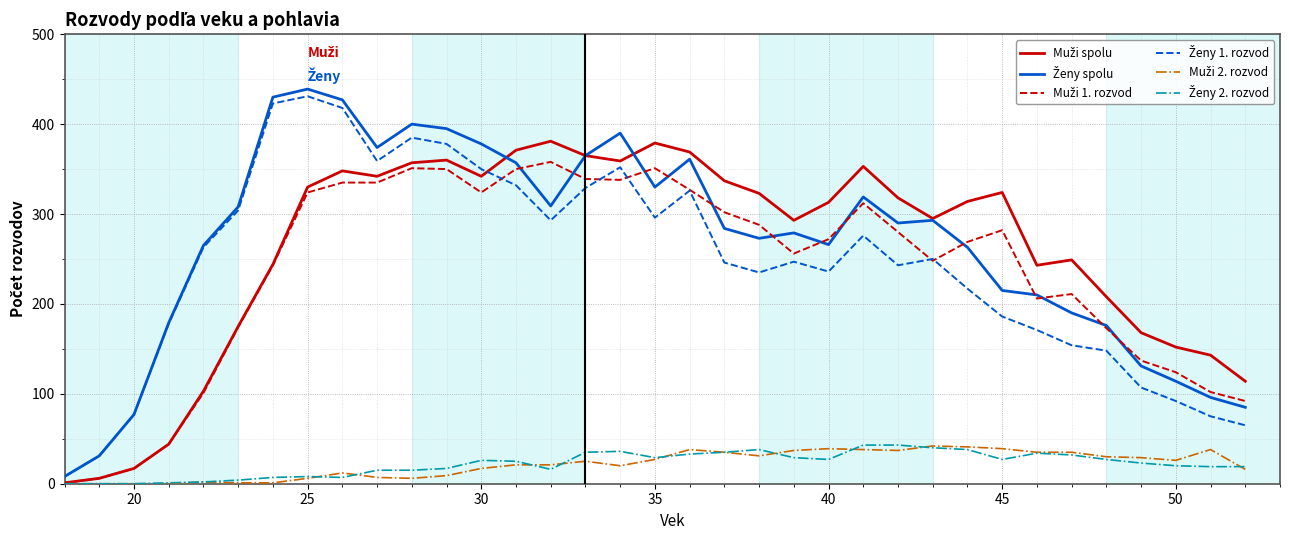

What is the maximum value shown in the chart?

439